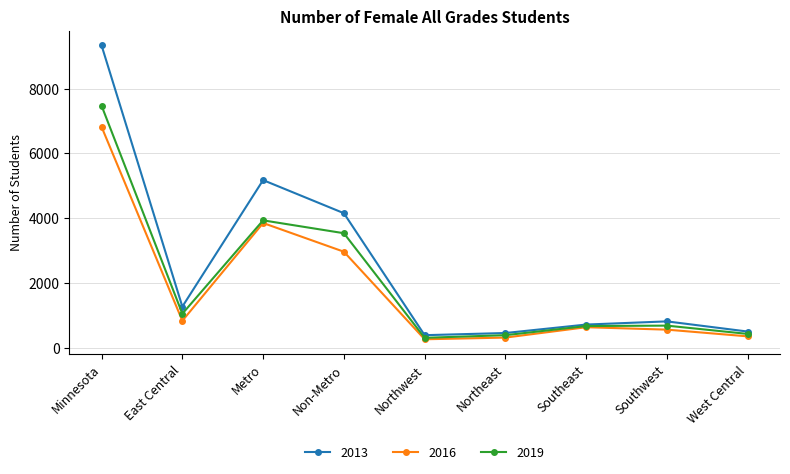

What is the difference between the 2013 values at Metro and Non-Metro?

1021